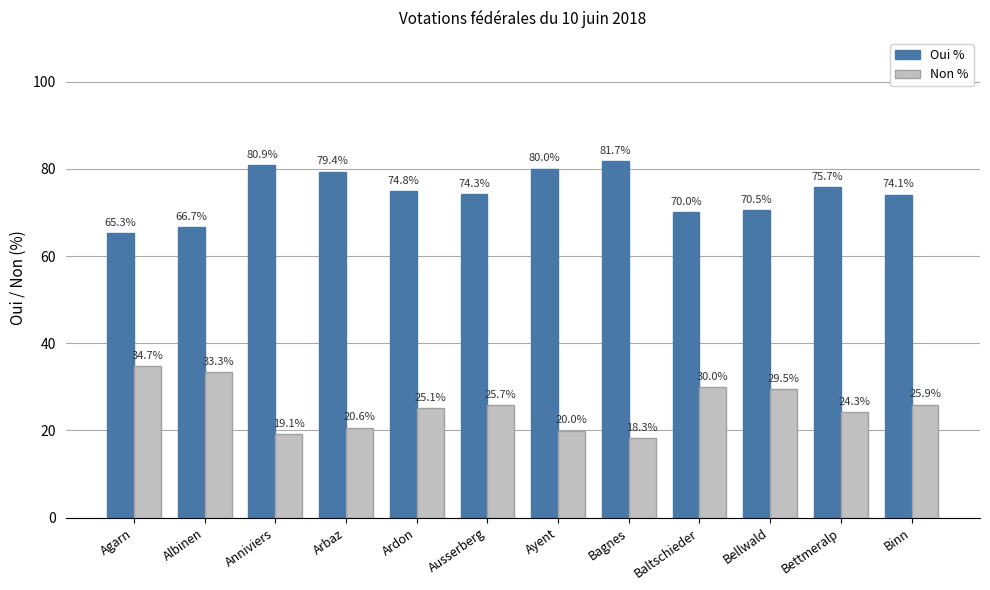

Is the value of Oui % at Albinen greater than the value of Non % at Bettmeralp?

Yes